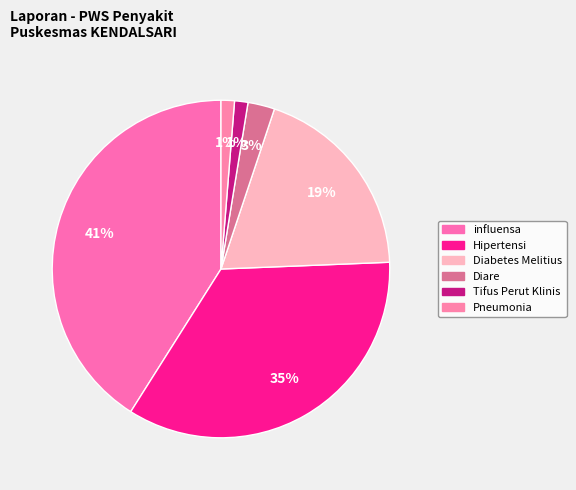

What percentage is the Diabetes Melitius slice, to the nearest percent?

19%